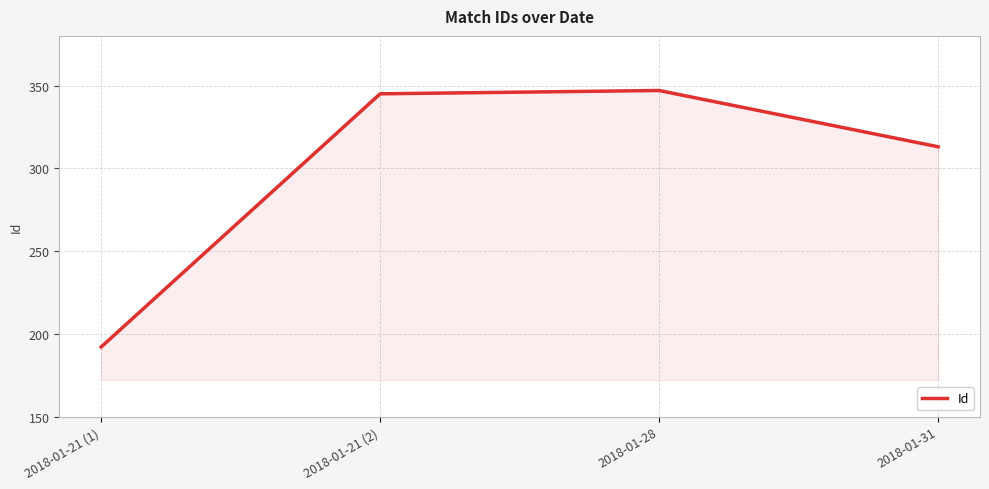

How many values are below 345?

2